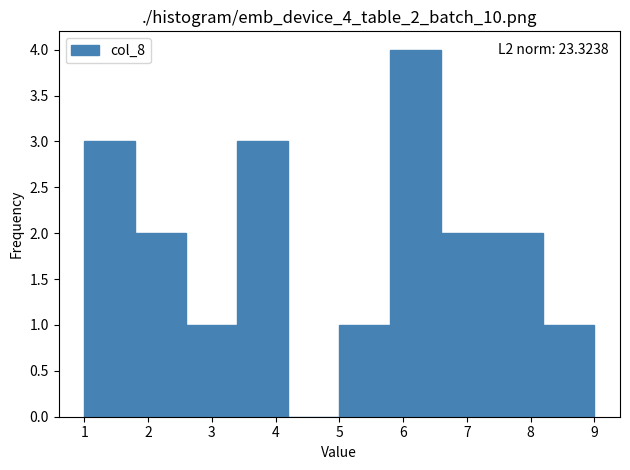

Which range on the x-axis has the tallest bar?

5.8 to 6.6